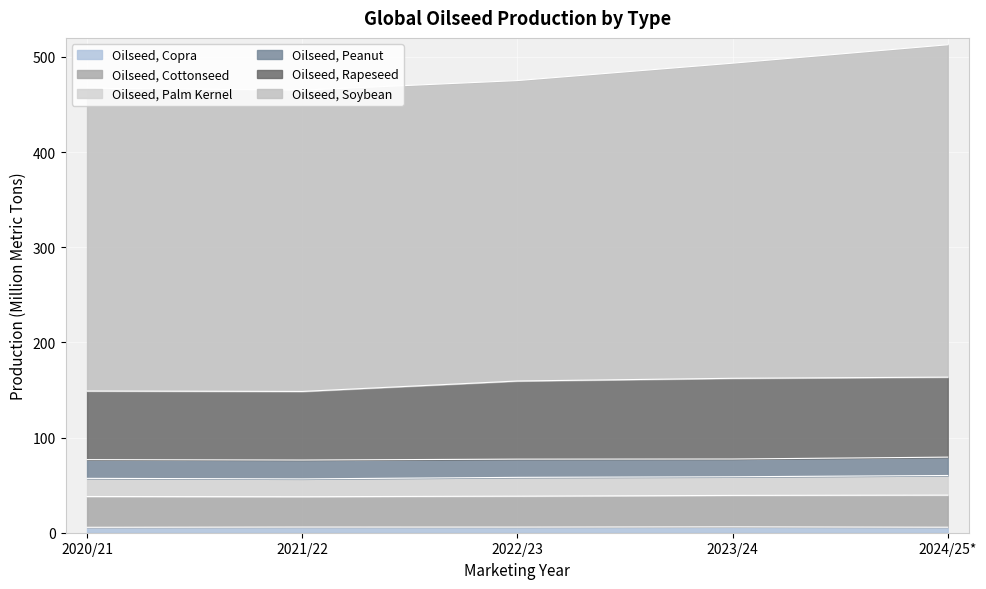

How many lines are shown in the chart?

6